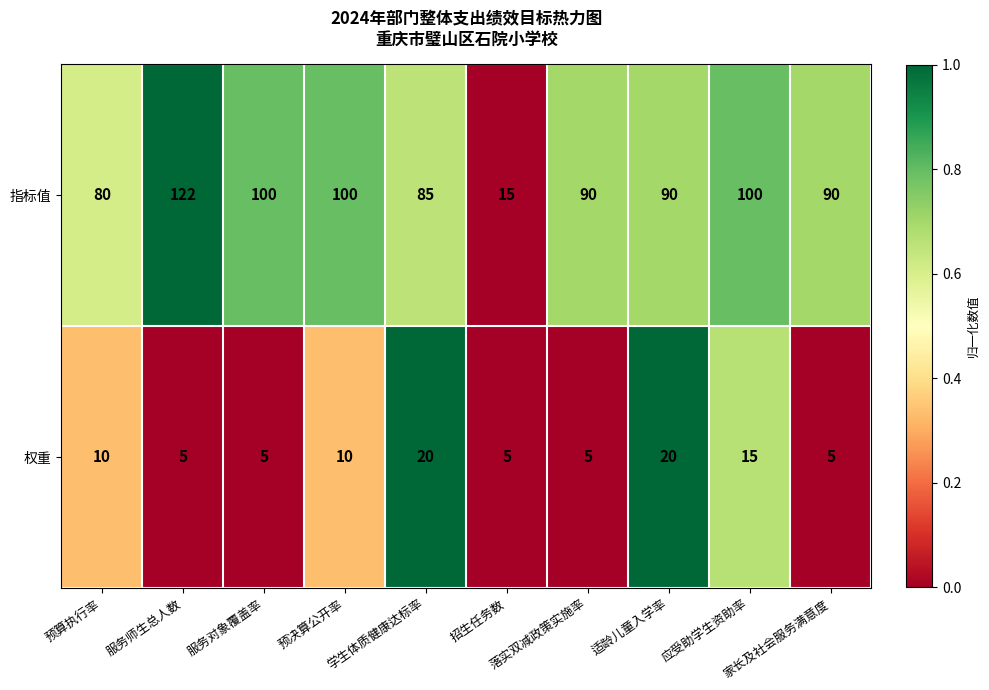

What is the difference between the second highest and minimum values in the 指标值 series?

85